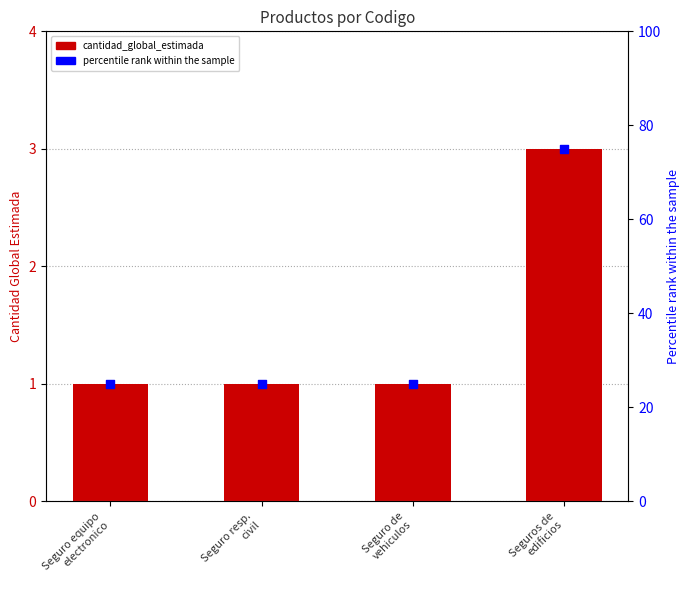

What are all the series names shown in the legend?

cantidad_global_estimada, percentile rank within the sample